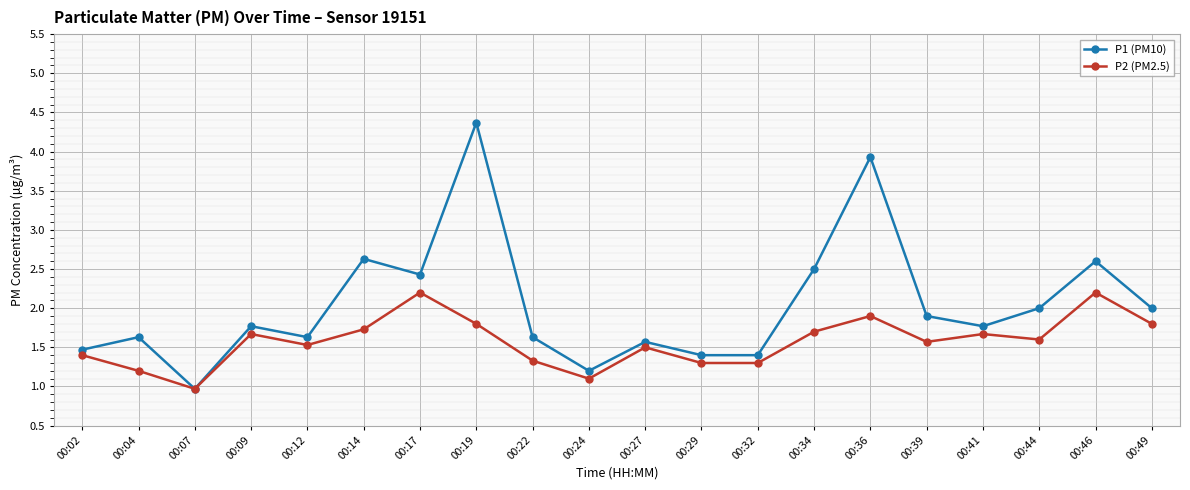

The P2 (PM2.5) series shows 2.0 at 00:27. True or false?

False